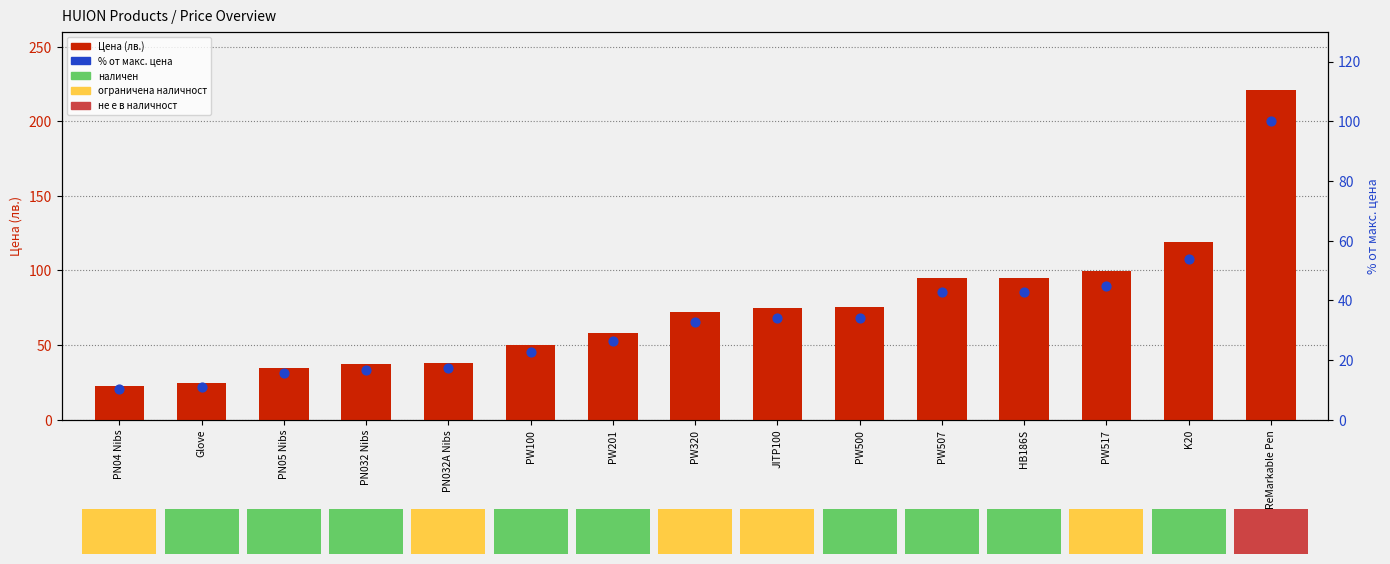

At which category is the sum across all series the highest?

ReMarkable Pen